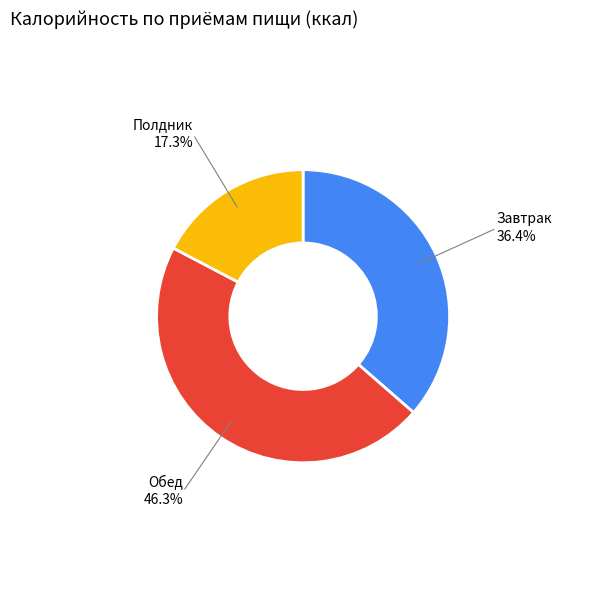

Does any single category account for the majority?

No